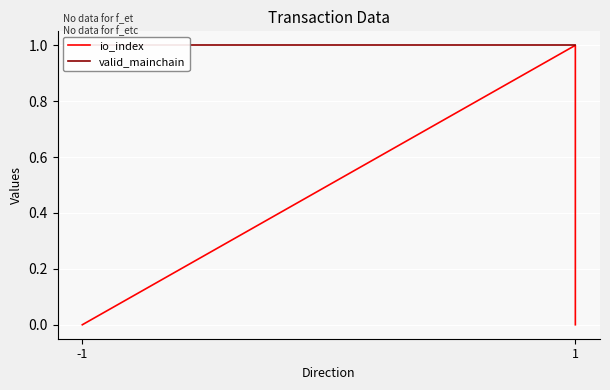

Which series has the largest total across all categories?

valid_mainchain